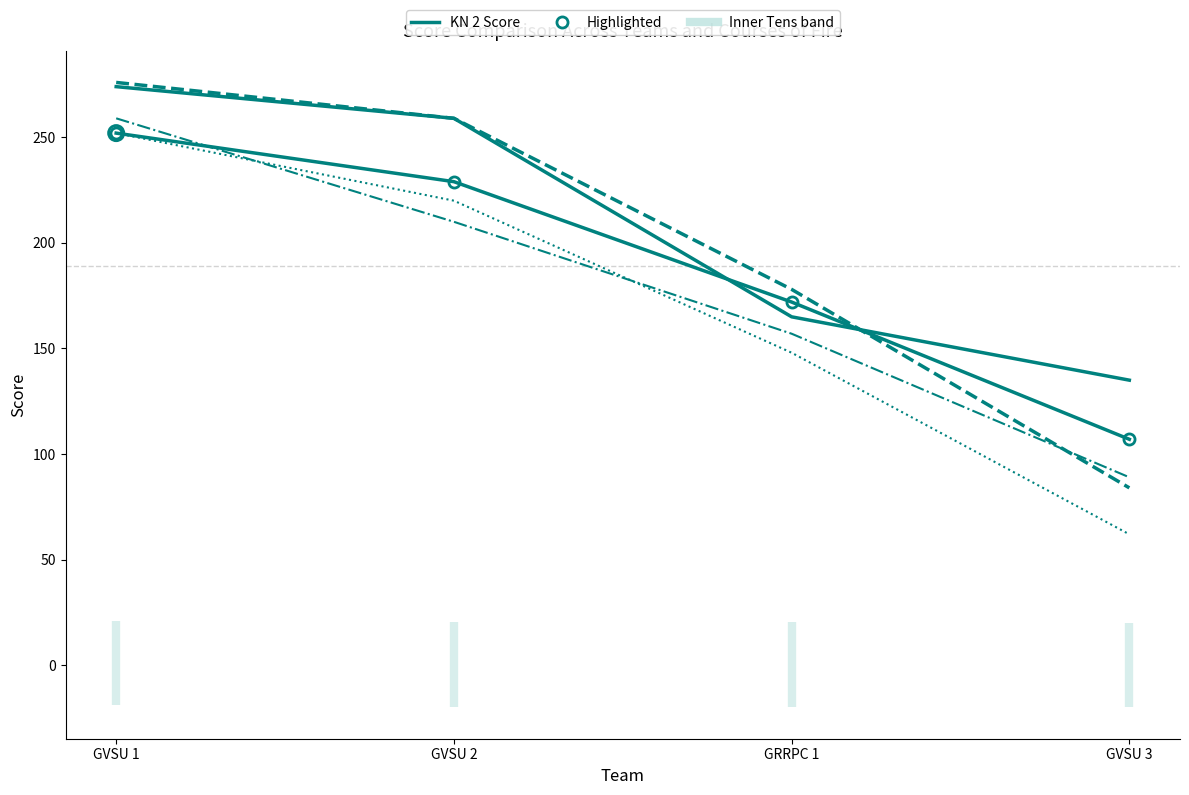

Is the value of PR 1 Score at GVSU 3 greater than the value of ST 1 Score at GRRPC 1?

No